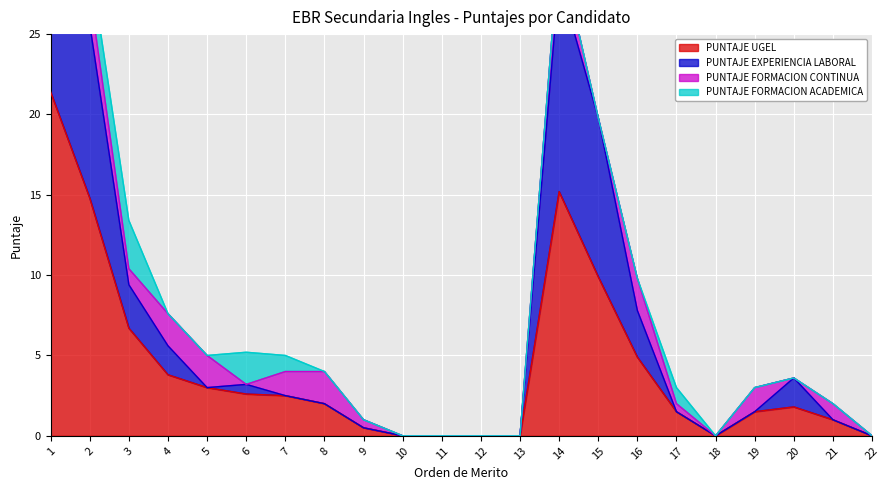

What is the total value across all series at 1?

61.2